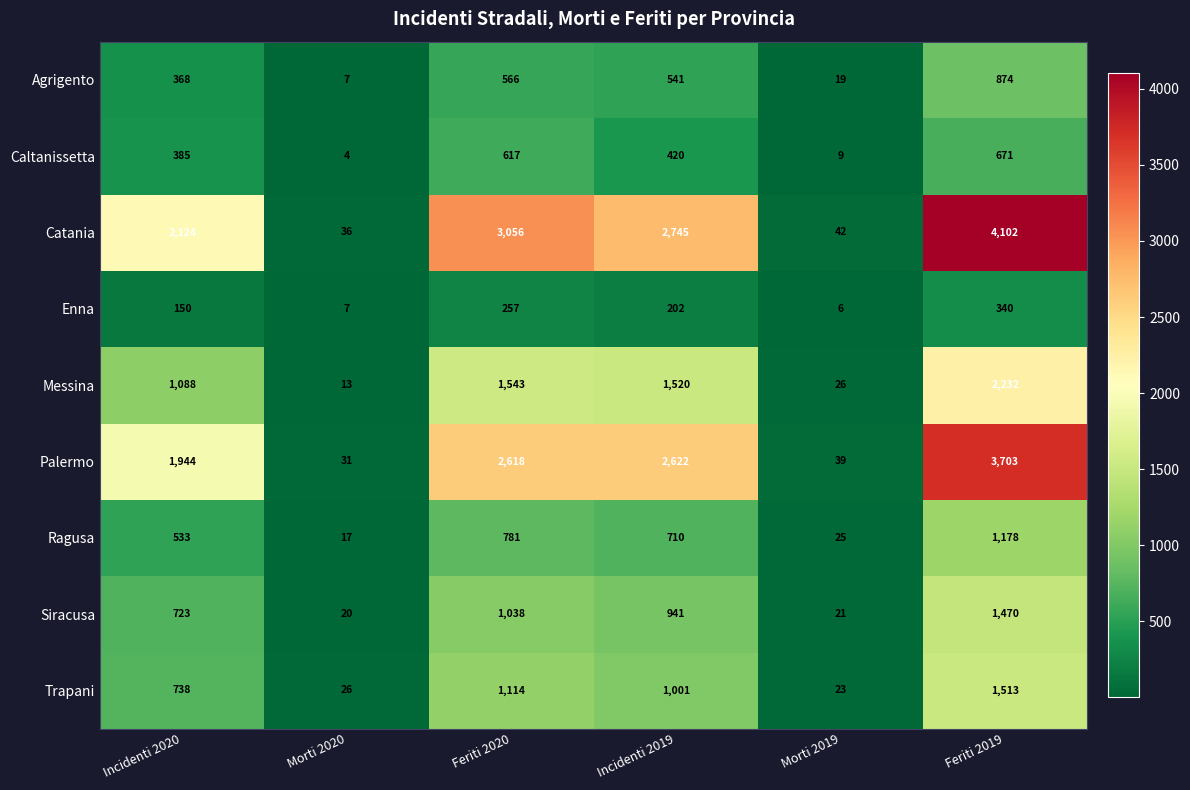

What is the greatest value displayed?

4102